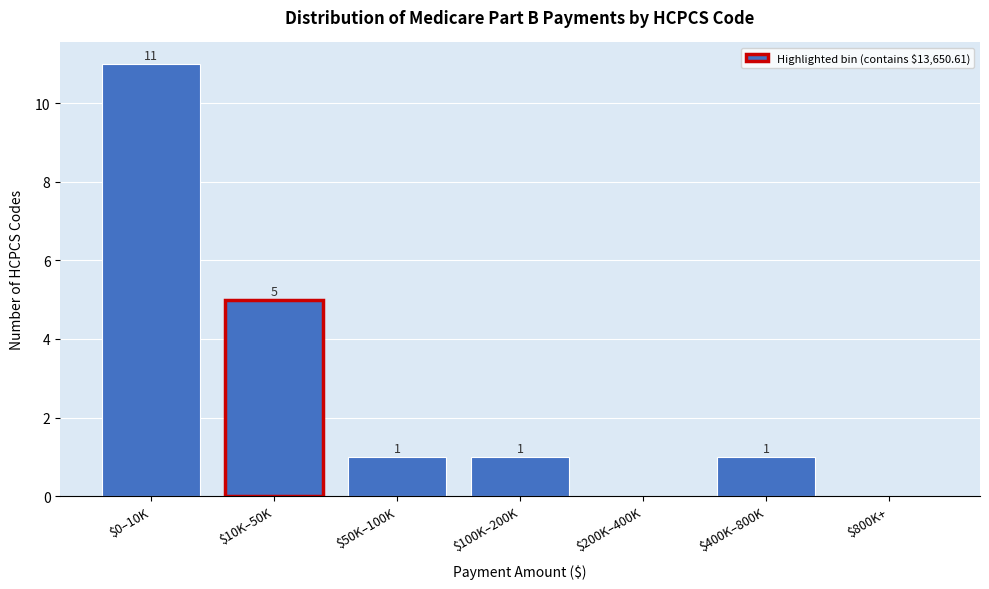

True or false: the data shows 1 at $100K–200K.

True